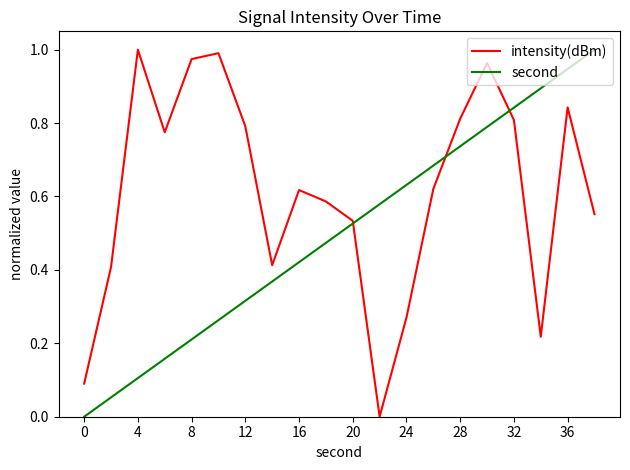

List the series in order of their overall mean, lowest first.

second, intensity(dBm)